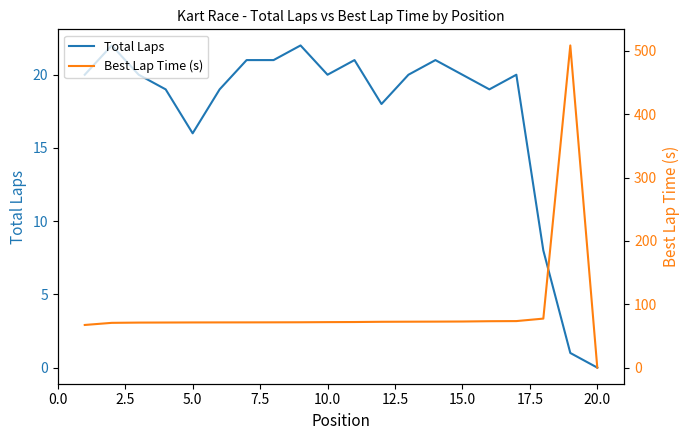

How many data points in Best Lap Time (s) are less than 71?

3